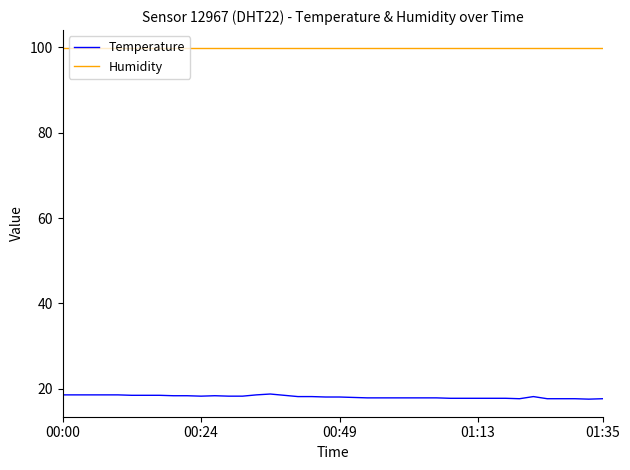

True or false: Humidity and Temperature cross at least once.

False